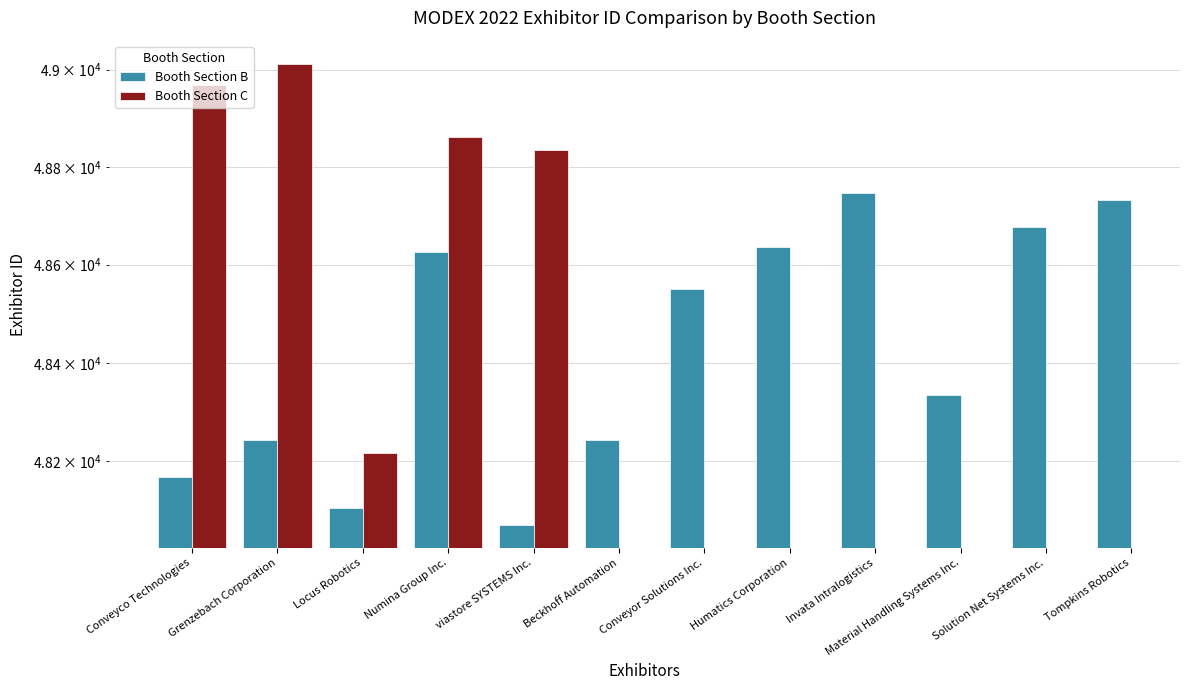

What is the spread (max minus min) of values at Numina Group Inc.?

235.0